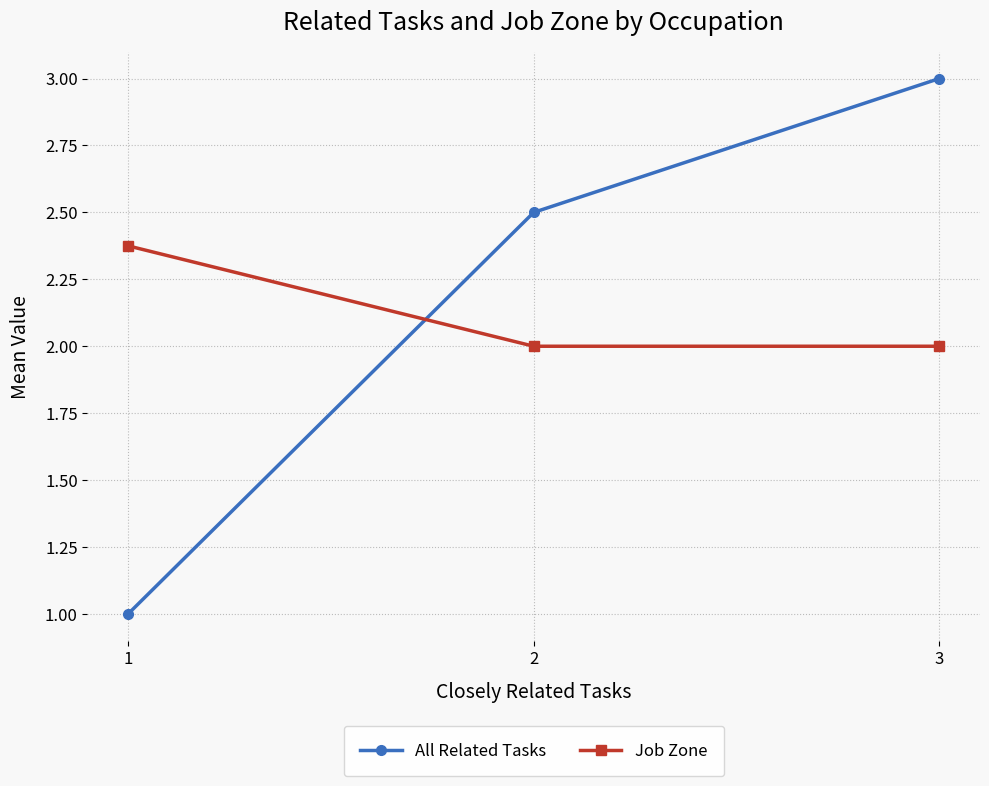

How many All Related Tasks values are between 1 and 3?

3